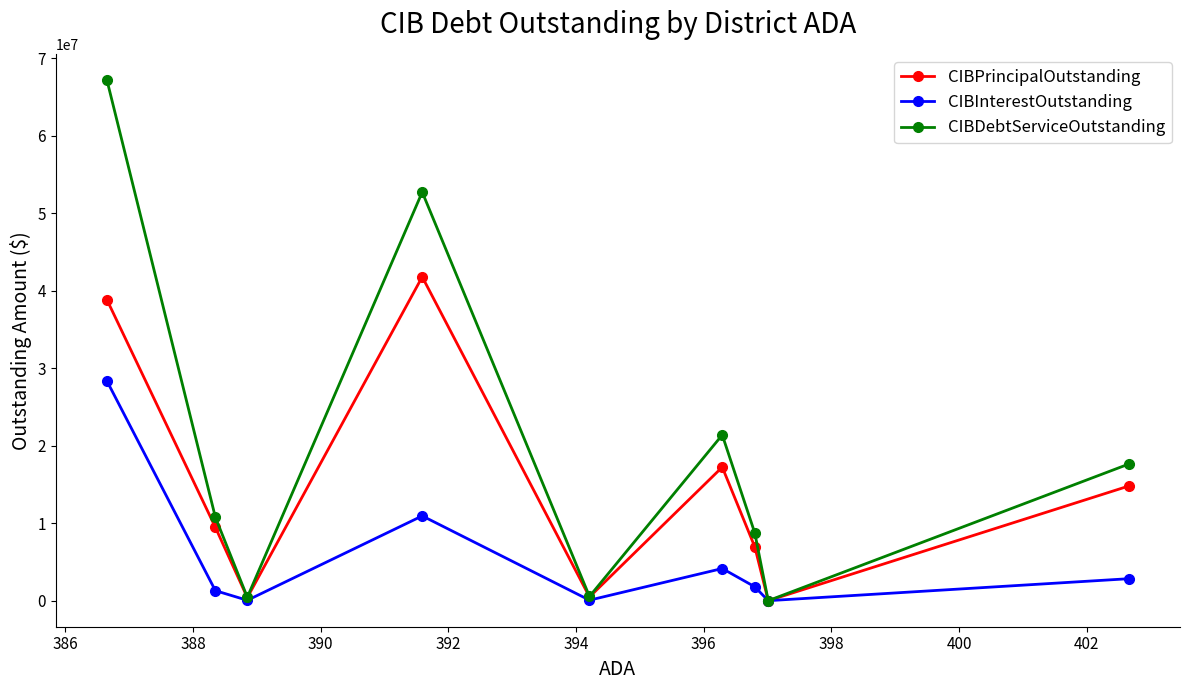

What is the value of the CIBDebtServiceOutstanding point at the 9th from the left?

17637199.5